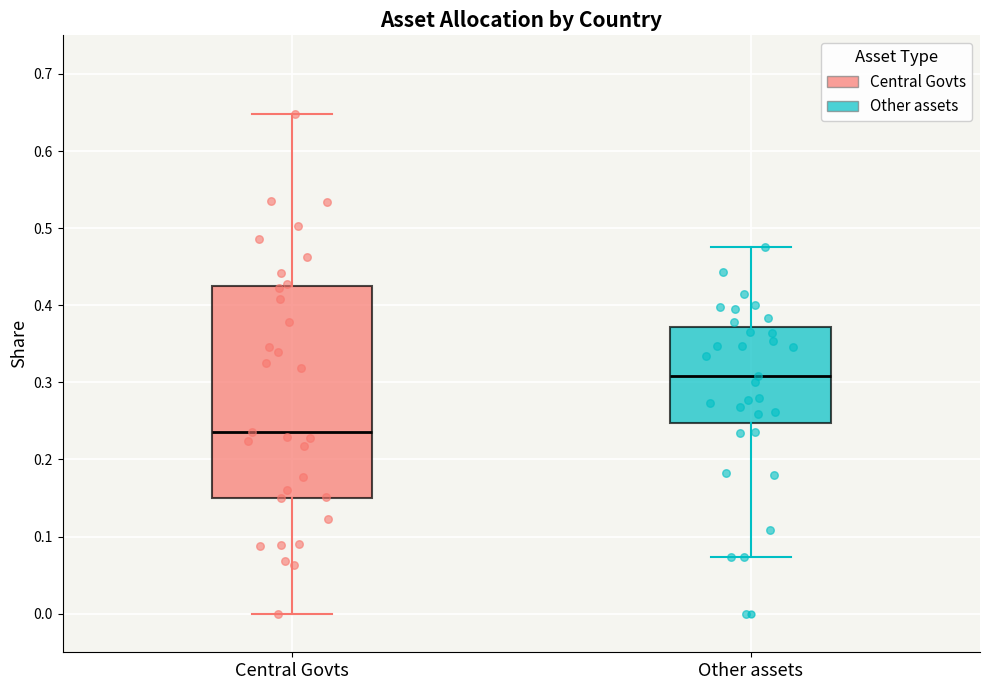

Comparing the boxes themselves (not the whiskers), which one is the tallest?

Central Govts